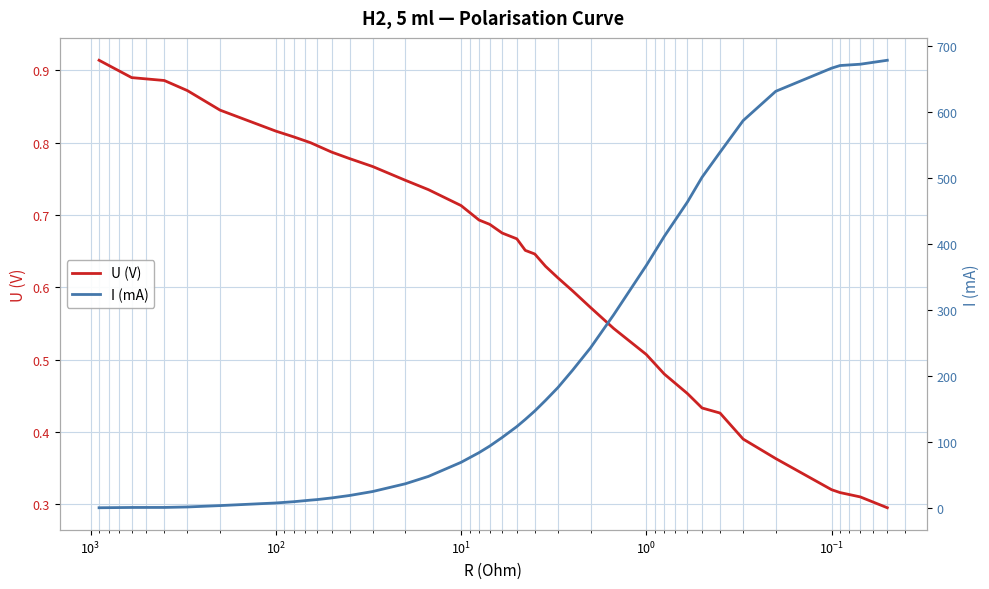

What are all the series names shown in the legend?

U (V), I (mA)